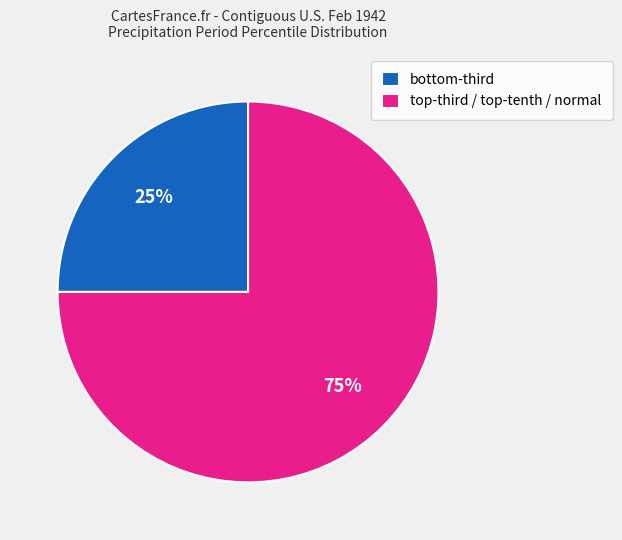

Which slice represents more than half of the pie?

top-third / top-tenth / normal